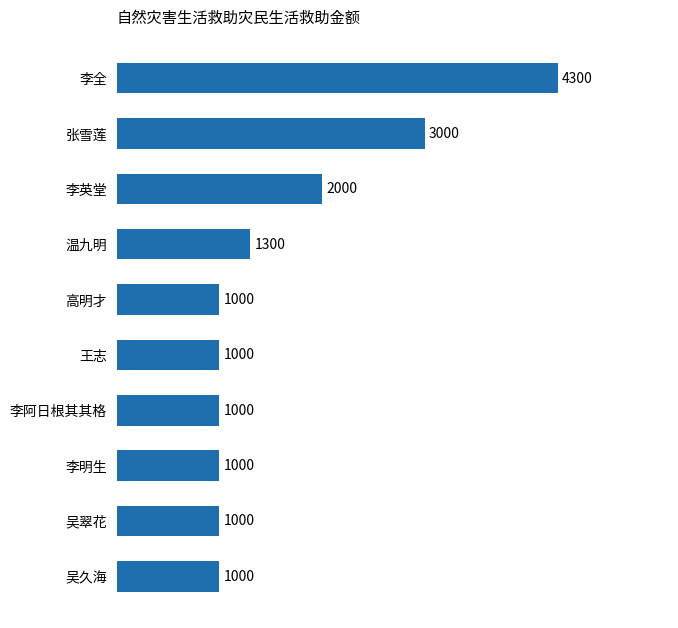

Approximately how many times larger is the value at 李英堂 compared to 高明才?

2.0